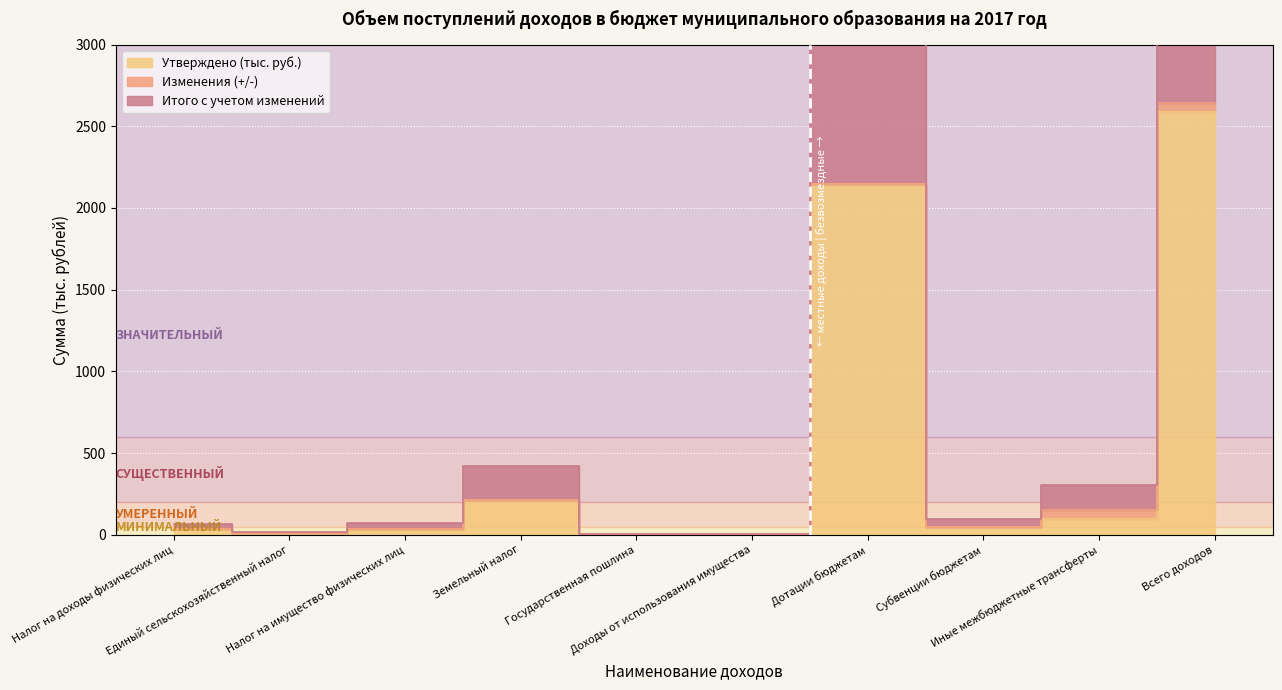

What value does the Утверждено (тыс. руб.) series have at Земельный налог?

210.0